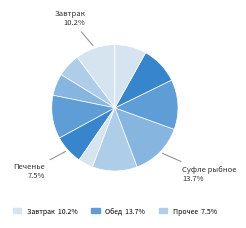

Count the number of slices in the pie.

11